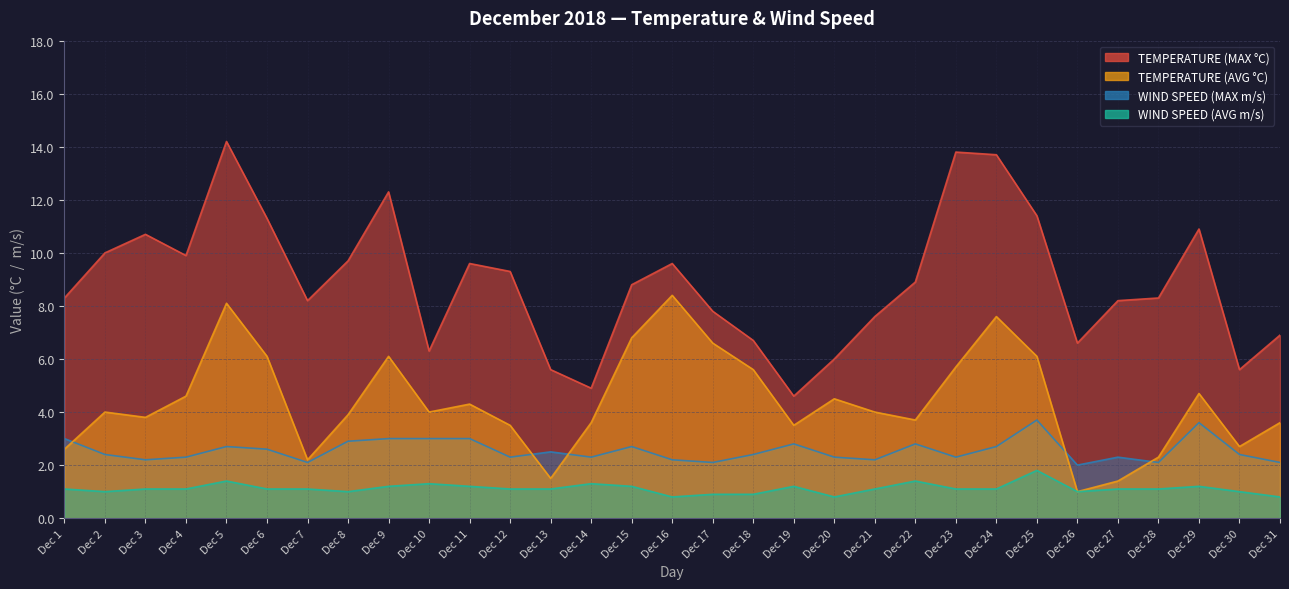

True or false: WIND SPEED (MAX m/s) has more than 1 interior local peaks.

True